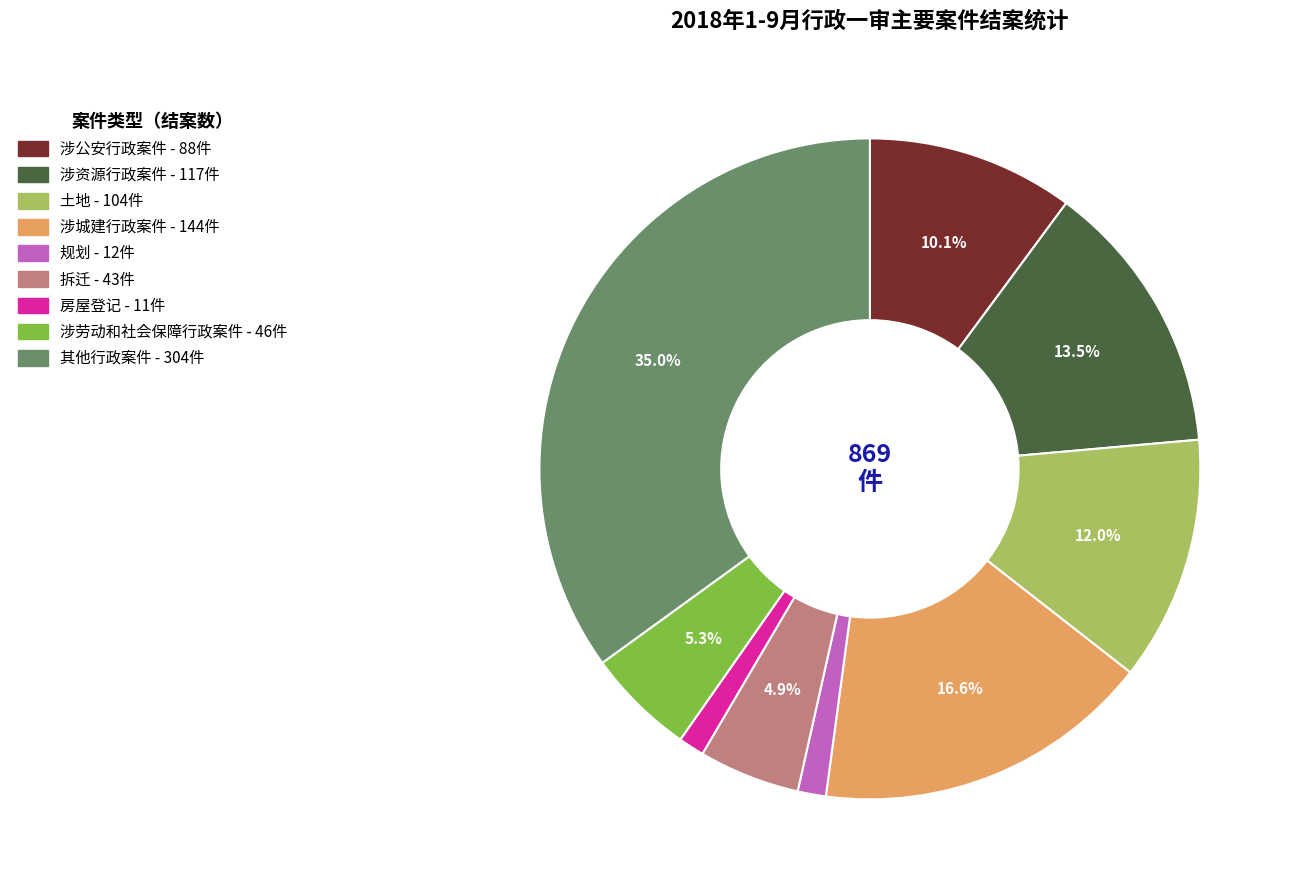

Is it true that 土地 is 12% of the pie?

True